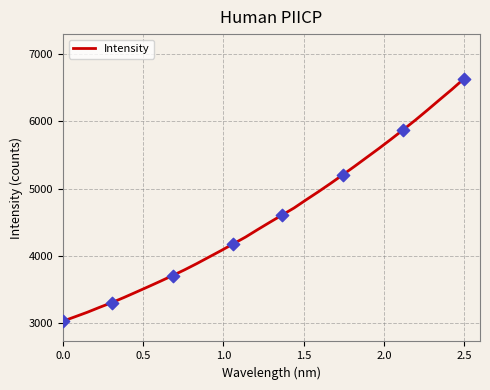

What is the greatest value displayed?

6634.3